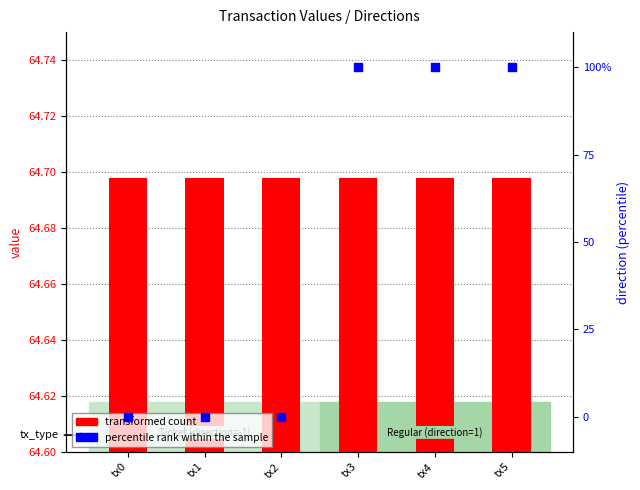

Is the value of transformed count at tx2 greater than the value of percentile rank within the sample at tx4?

No